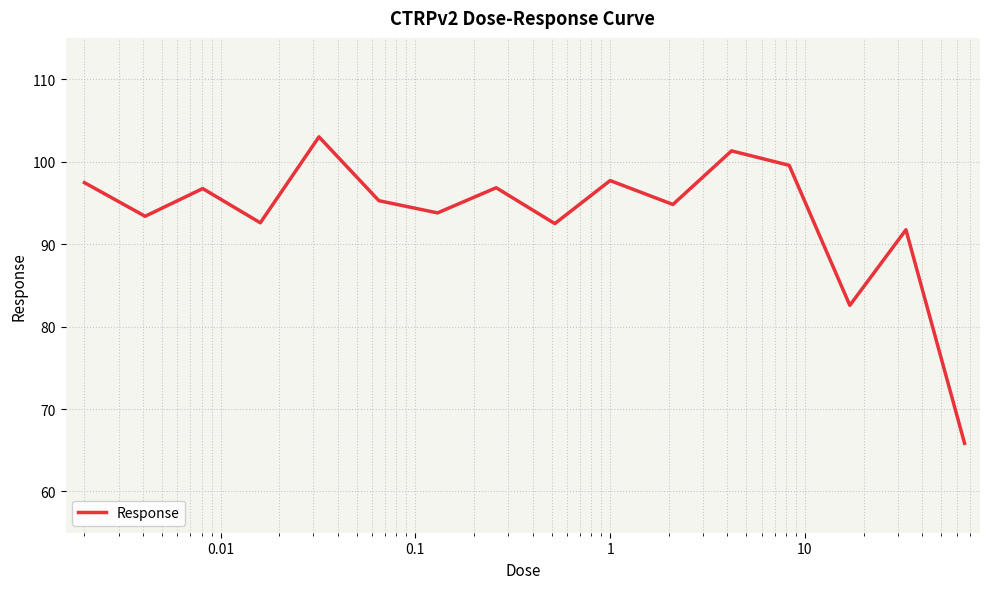

What is the minimum value shown in the chart?

65.8